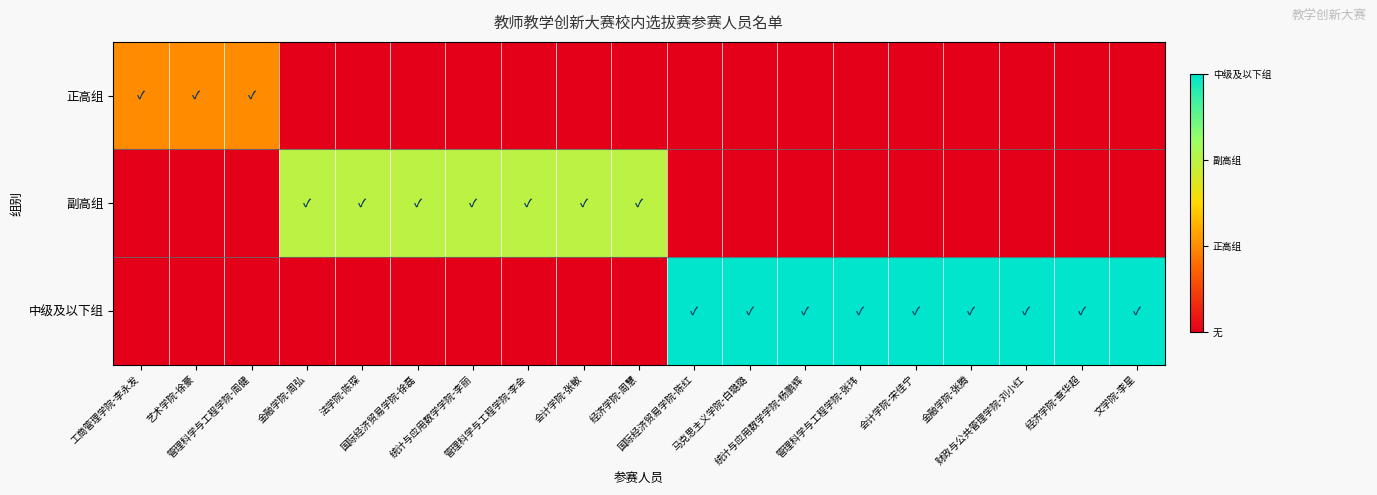

Reading left to right, what are all the values shown in this chart?

正高组: 工商管理学院-李永发=1	艺术学院-徐豪=1	管理科学与工程学院-周健=1	金融学院-周弘=0	法学院-陈琛=0	国际经济贸易学院-徐磊=0	统计与应用数学学院-李丽=0	管理科学与工程学院-李会=0	会计学院-张敏=0	经济学院-周慧=0	国际经济贸易学院-陈红=0	马克思主义学院-白璐璐=0	统计与应用数学学院-杨鹏辉=0	管理科学与工程学院-张玮=0	会计学院-宋佳宁=0	金融学院-张腾=0	财政与公共管理学院-刘小红=0	经济学院-查华超=0	文学院-李星=0
副高组: 工商管理学院-李永发=0	艺术学院-徐豪=0	管理科学与工程学院-周健=0	金融学院-周弘=2	法学院-陈琛=2	国际经济贸易学院-徐磊=2	统计与应用数学学院-李丽=2	管理科学与工程学院-李会=2	会计学院-张敏=2	经济学院-周慧=2	国际经济贸易学院-陈红=0	马克思主义学院-白璐璐=0	统计与应用数学学院-杨鹏辉=0	管理科学与工程学院-张玮=0	会计学院-宋佳宁=0	金融学院-张腾=0	财政与公共管理学院-刘小红=0	经济学院-查华超=0	文学院-李星=0
中级及以下组: 工商管理学院-李永发=0	艺术学院-徐豪=0	管理科学与工程学院-周健=0	金融学院-周弘=0	法学院-陈琛=0	国际经济贸易学院-徐磊=0	统计与应用数学学院-李丽=0	管理科学与工程学院-李会=0	会计学院-张敏=0	经济学院-周慧=0	国际经济贸易学院-陈红=3	马克思主义学院-白璐璐=3	统计与应用数学学院-杨鹏辉=3	管理科学与工程学院-张玮=3	会计学院-宋佳宁=3	金融学院-张腾=3	财政与公共管理学院-刘小红=3	经济学院-查华超=3	文学院-李星=3